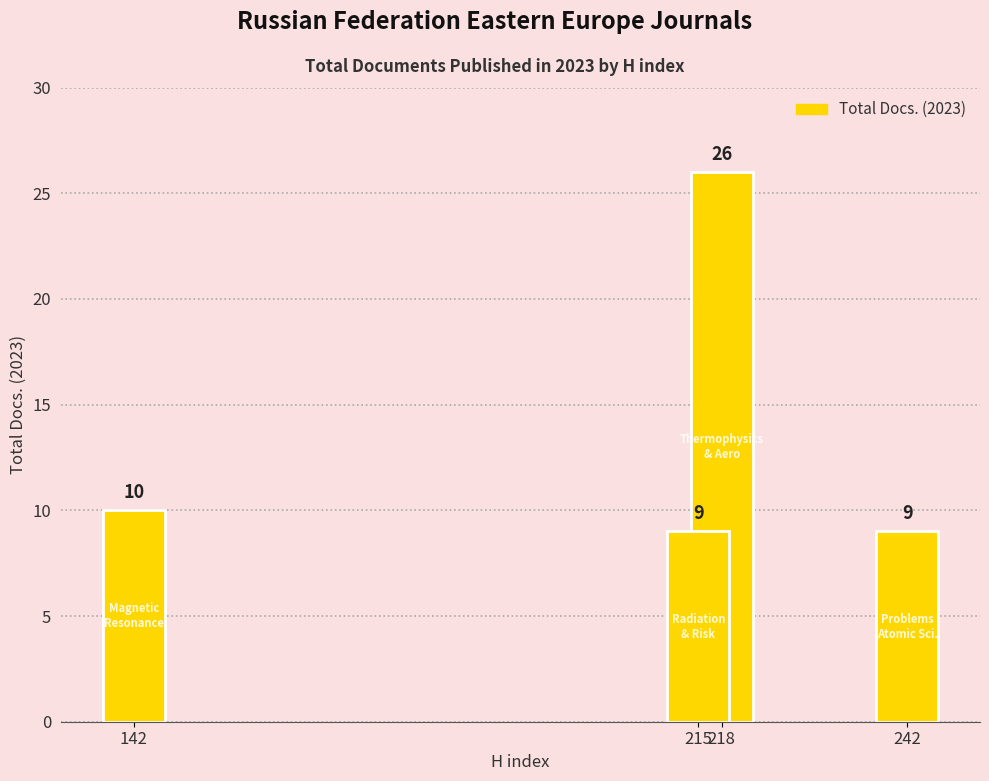

True or false: the data shows 10 at 142.

True